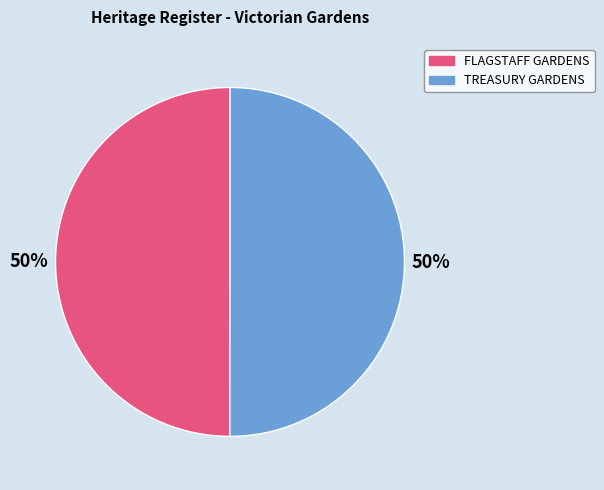

True or false: TREASURY GARDENS accounts for 50% of the total.

True